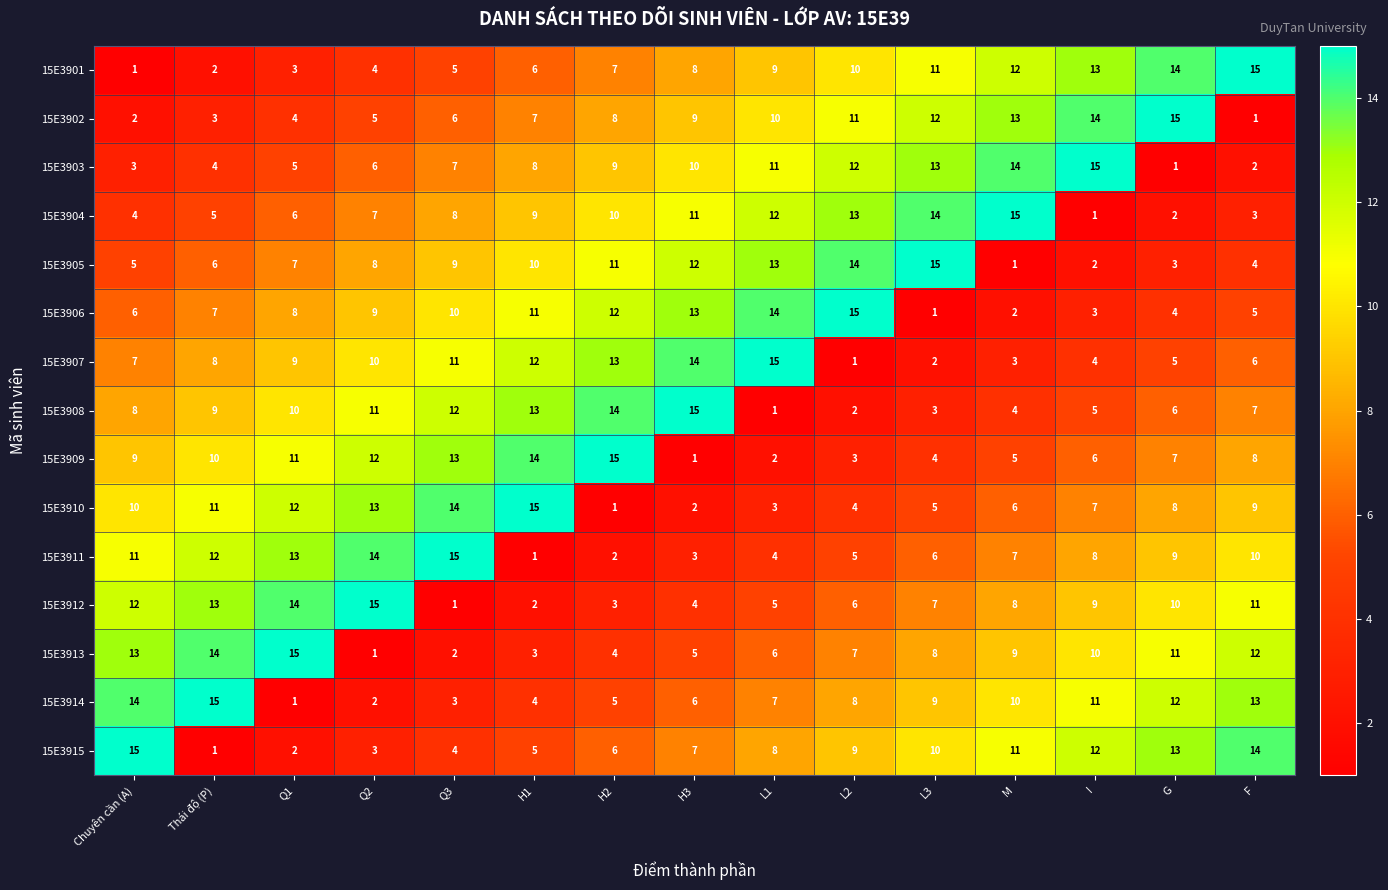

What is the maximum value for 15E3913?

15